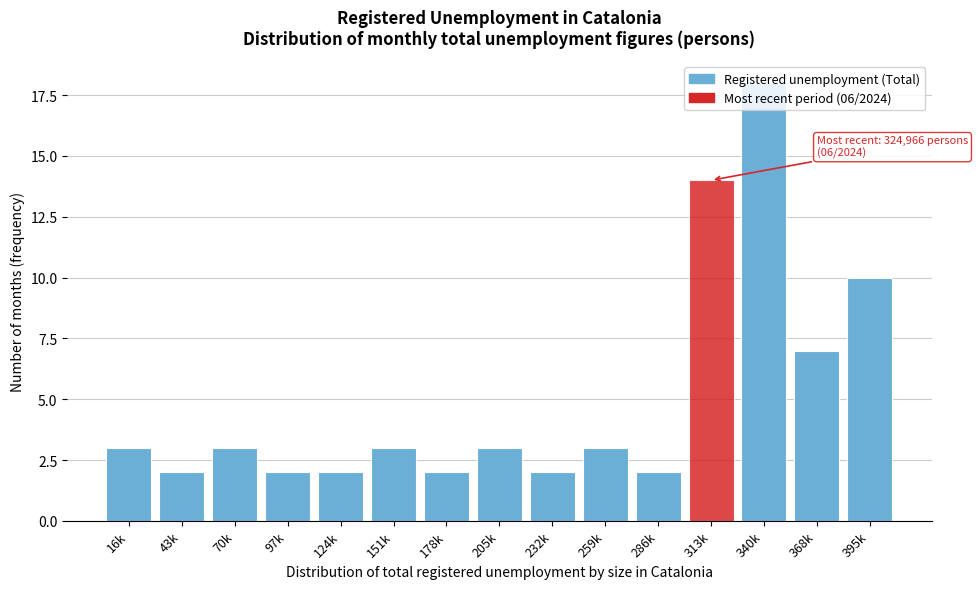

The chart shows a value of 1 at 124k. True or false?

False